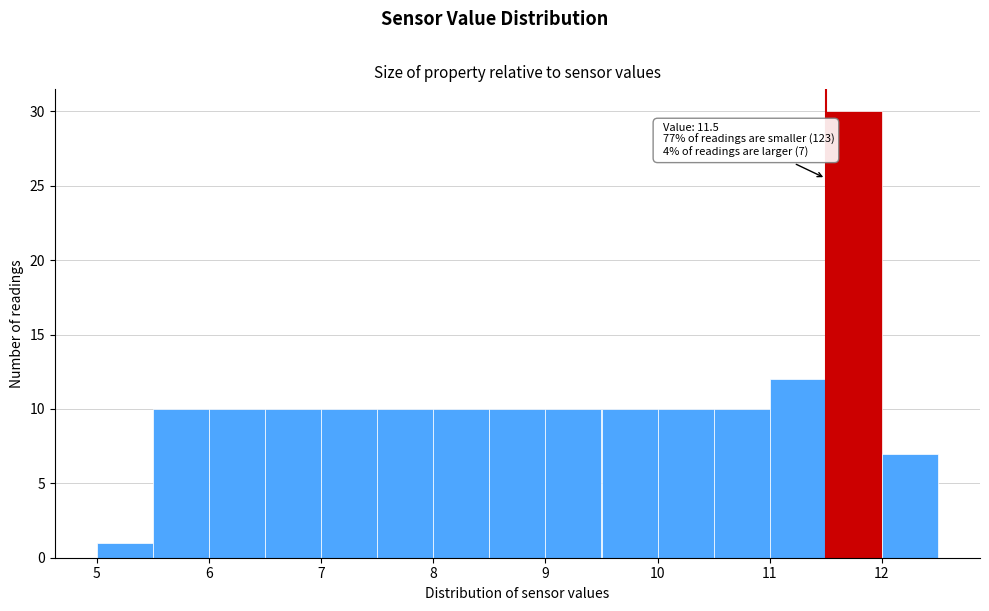

Over which range of the x-axis is the bar tallest?

11.5 to 12.0